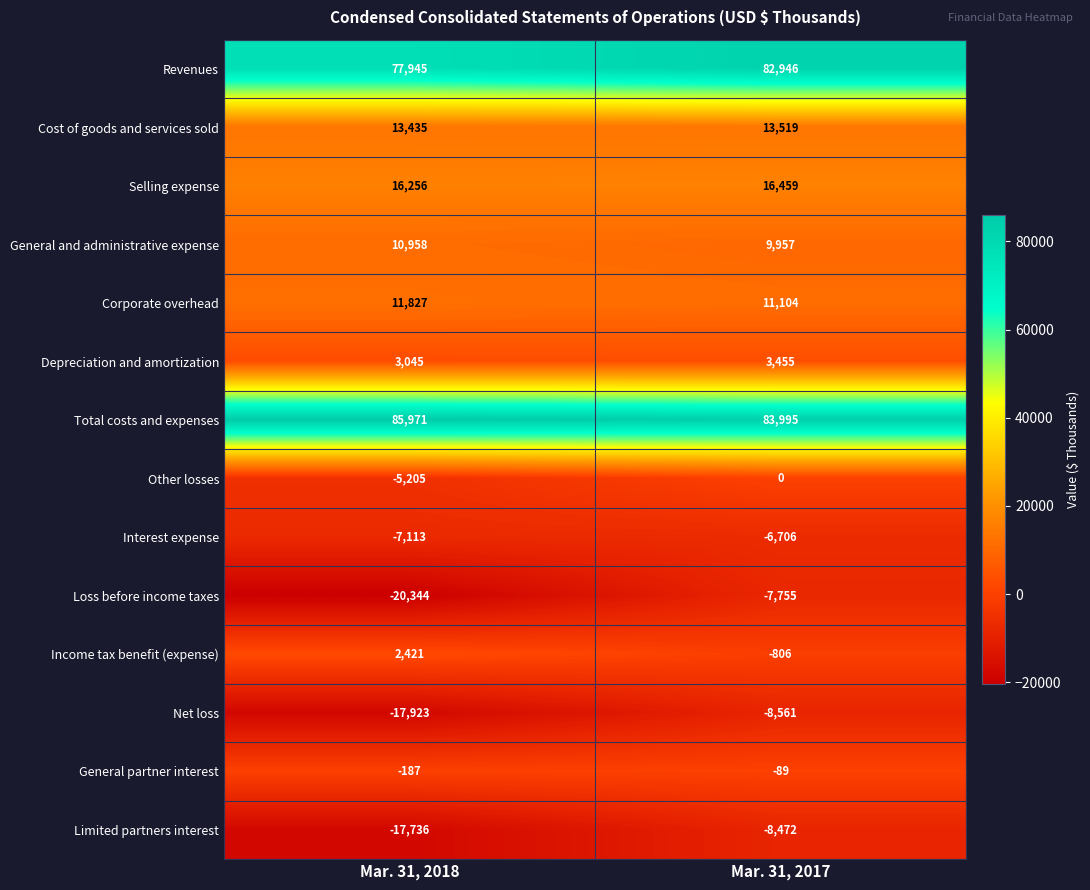

What is the difference between the maximum and minimum values in the Other losses series?

5205